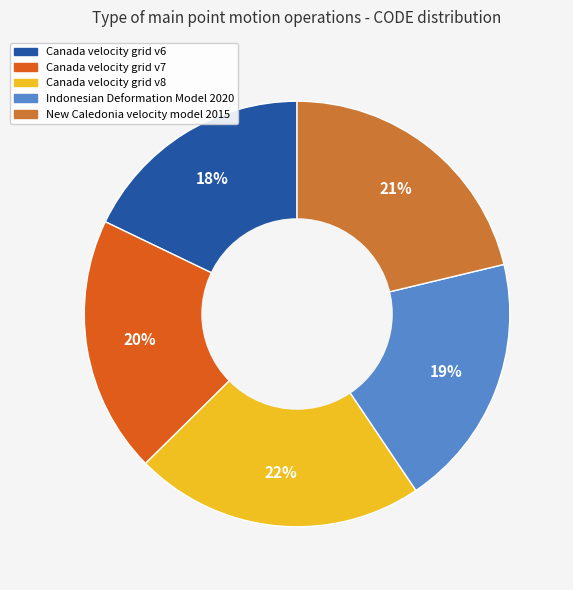

What is the largest slice in the pie chart?

Canada velocity grid v8